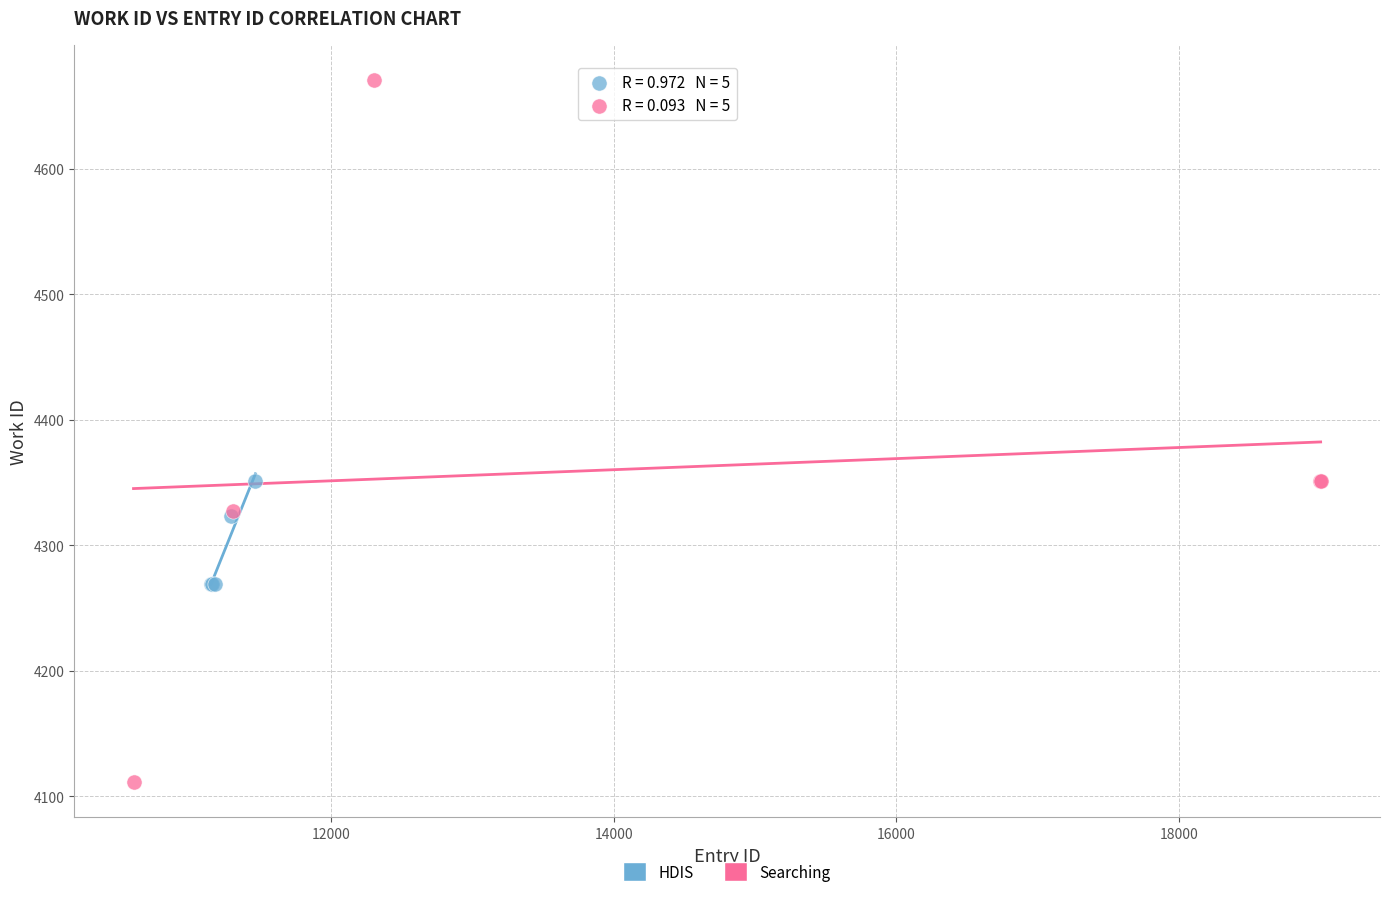

Which series reaches the maximum Y coordinate?

Searching